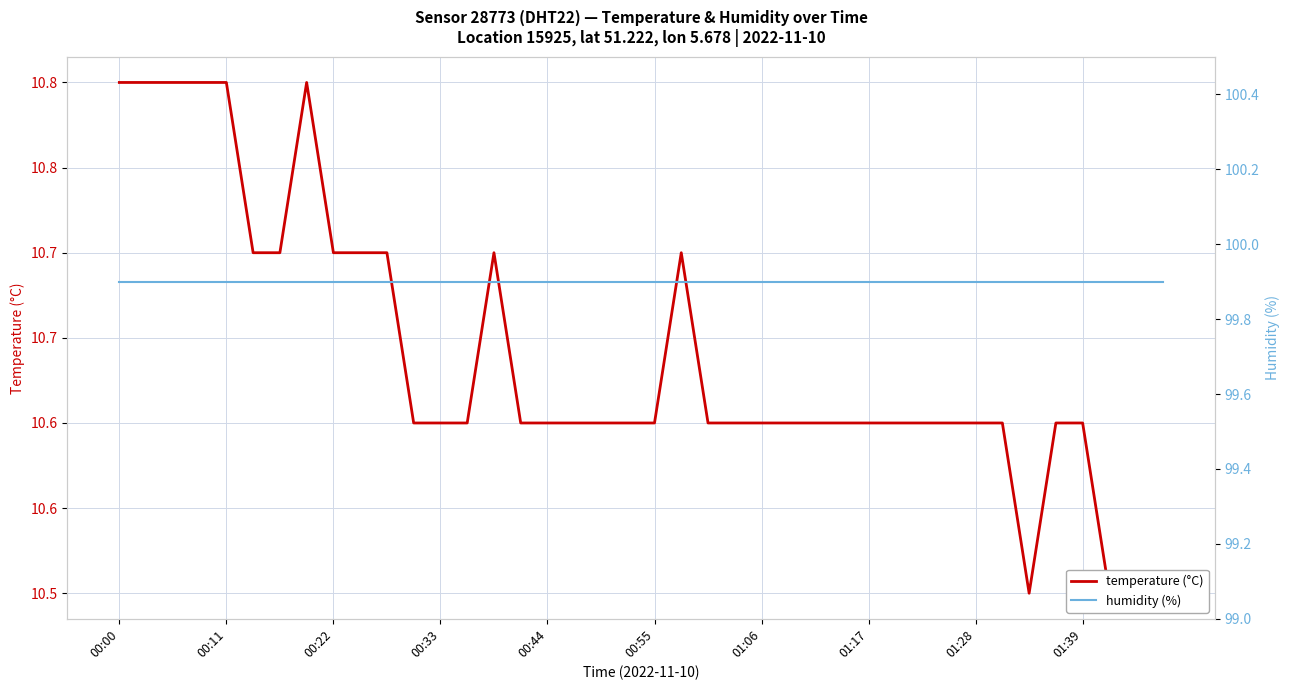

True or false: humidity (%) and temperature (°C) cross at least once.

False